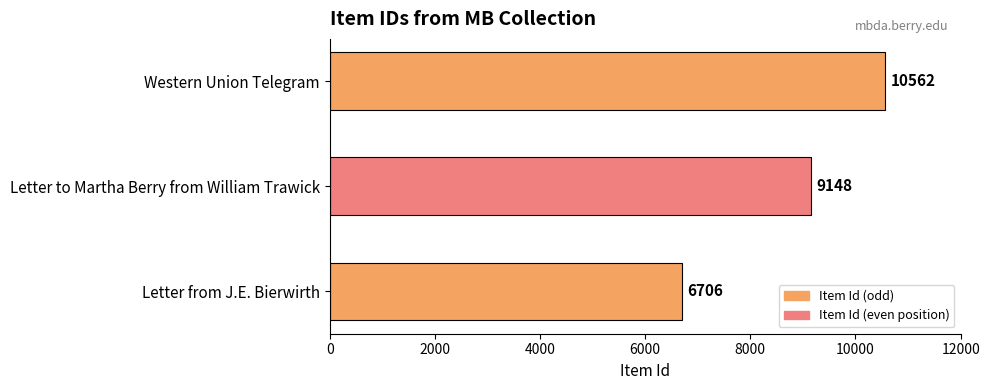

What is the change in value from Letter to Martha Berry from William Trawick to Western Union Telegram?

+1414